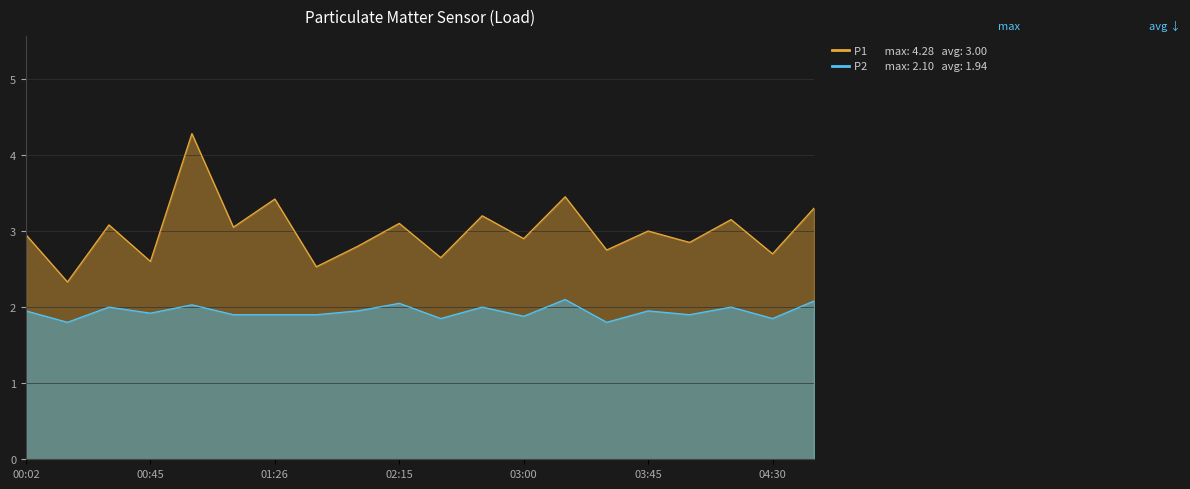

What are all the series names shown in the legend?

P1, P2